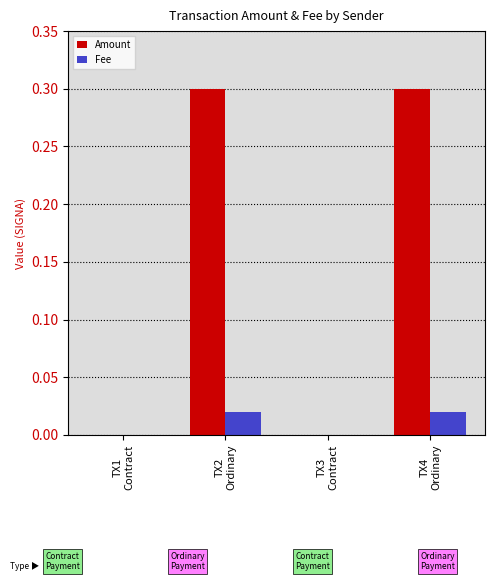

What is the greatest value displayed?

0.3